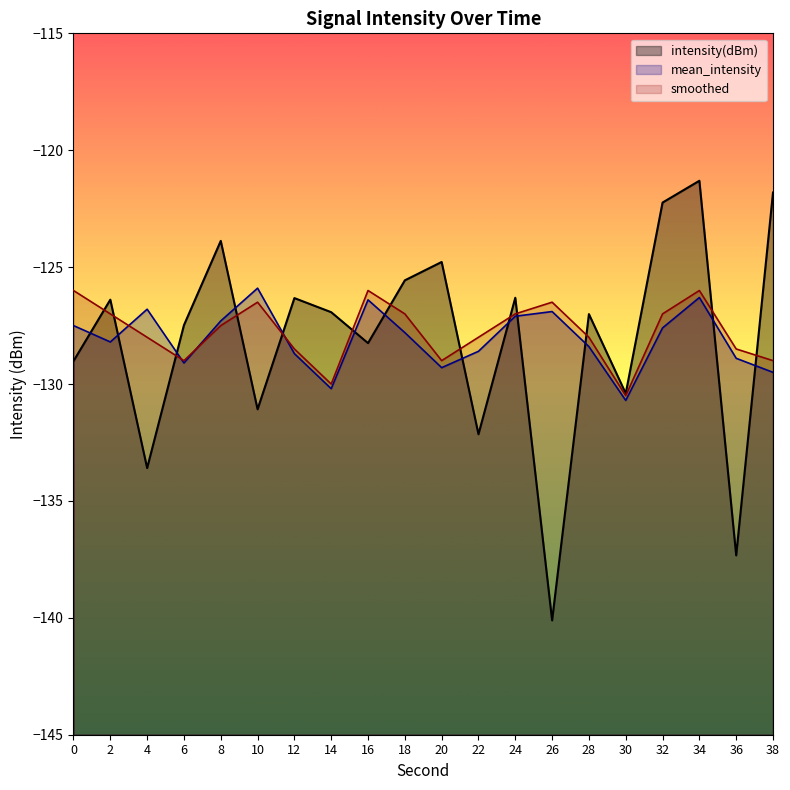

What is the average value of the mean_intensity series?

-128.1